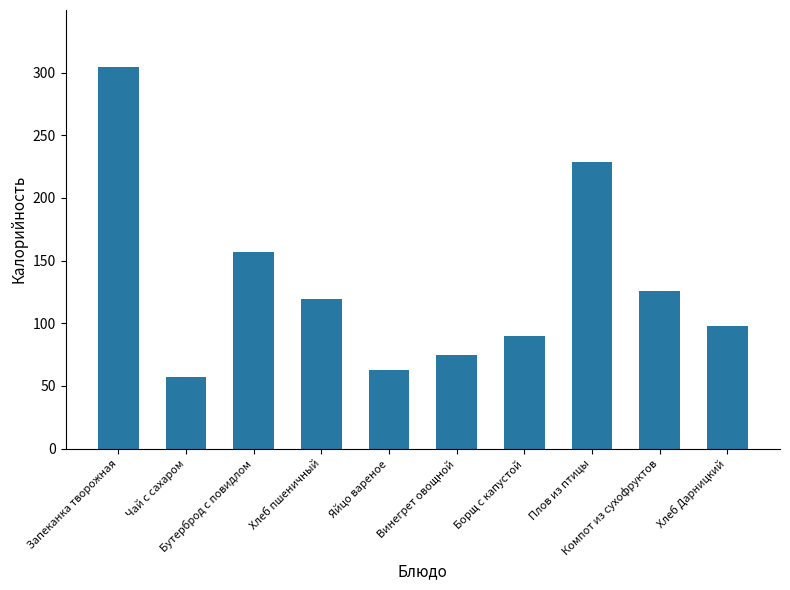

How many bars are there in total?

10